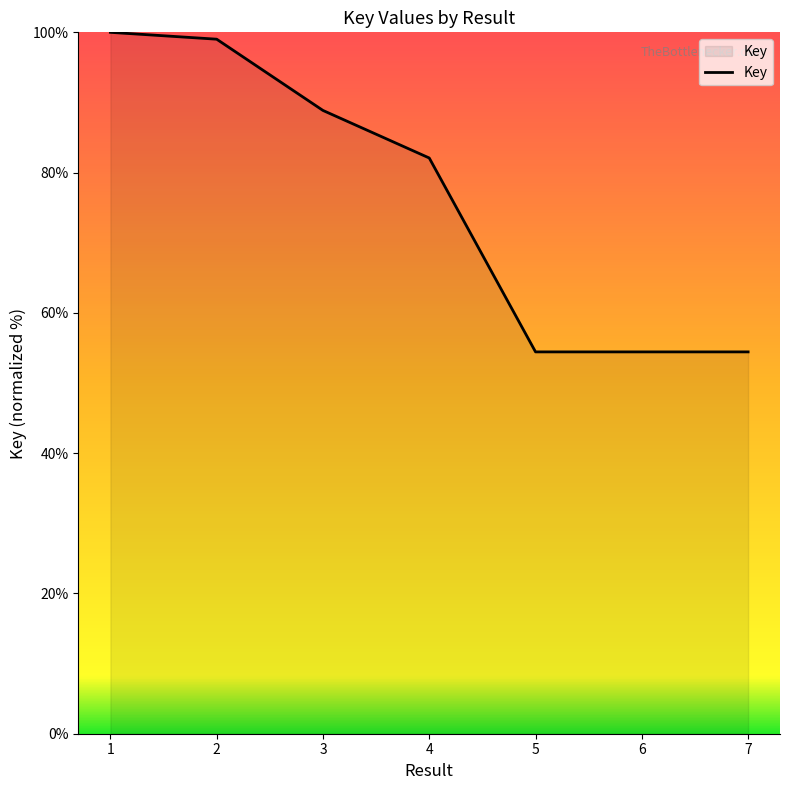

True or false: the data has more than 2 interior local peaks.

False